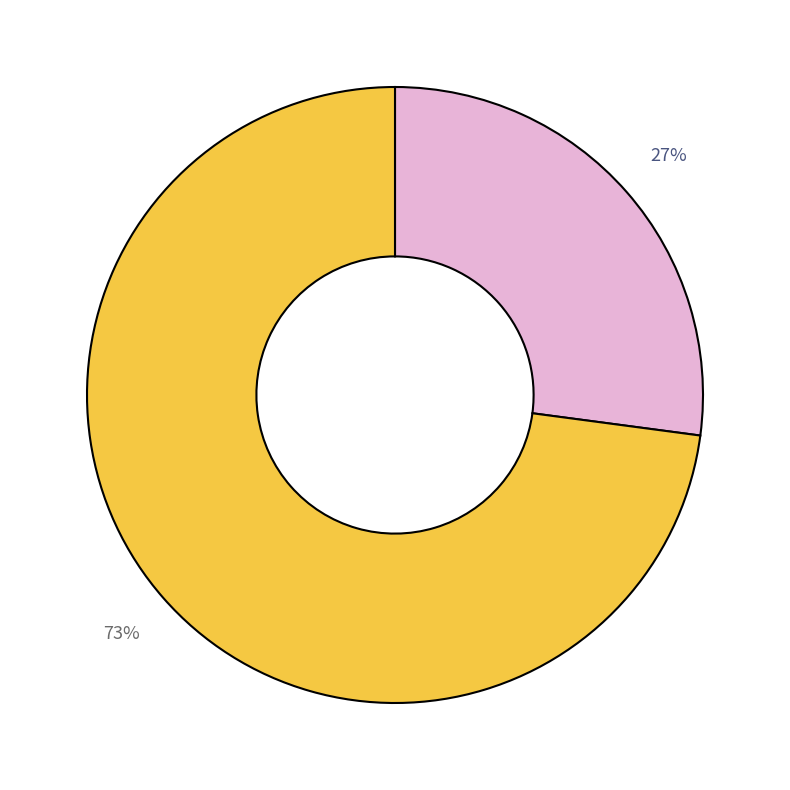

To the nearest percent, what is the average slice percentage?

50%